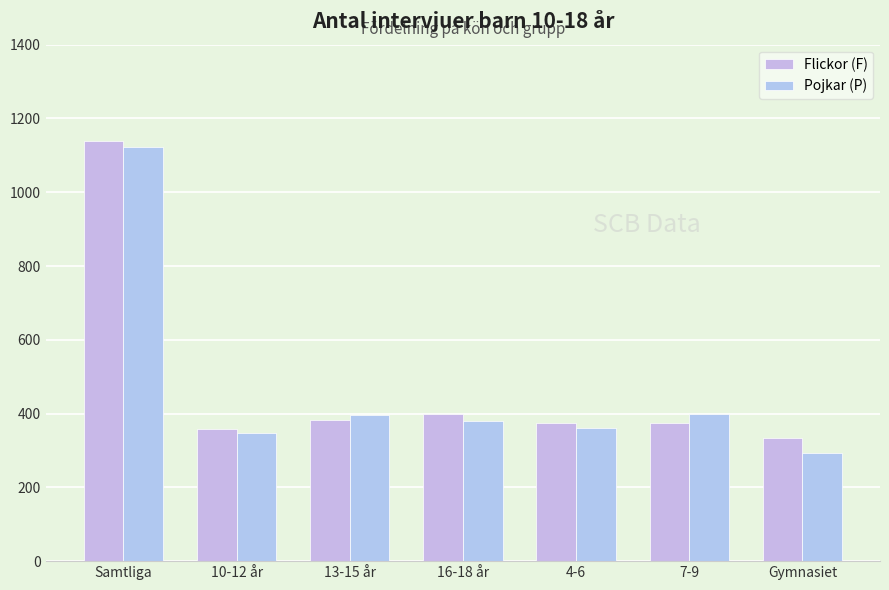

What is the highest value of the Pojkar (P) series?

1123